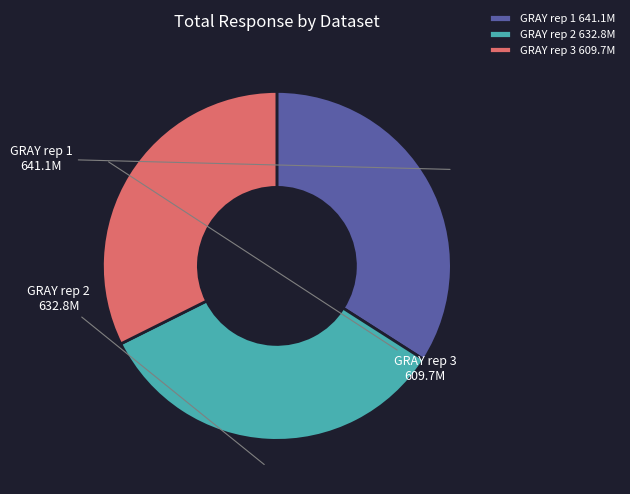

Which has a higher value, GRAY rep 3 or GRAY rep 1?

GRAY rep 1